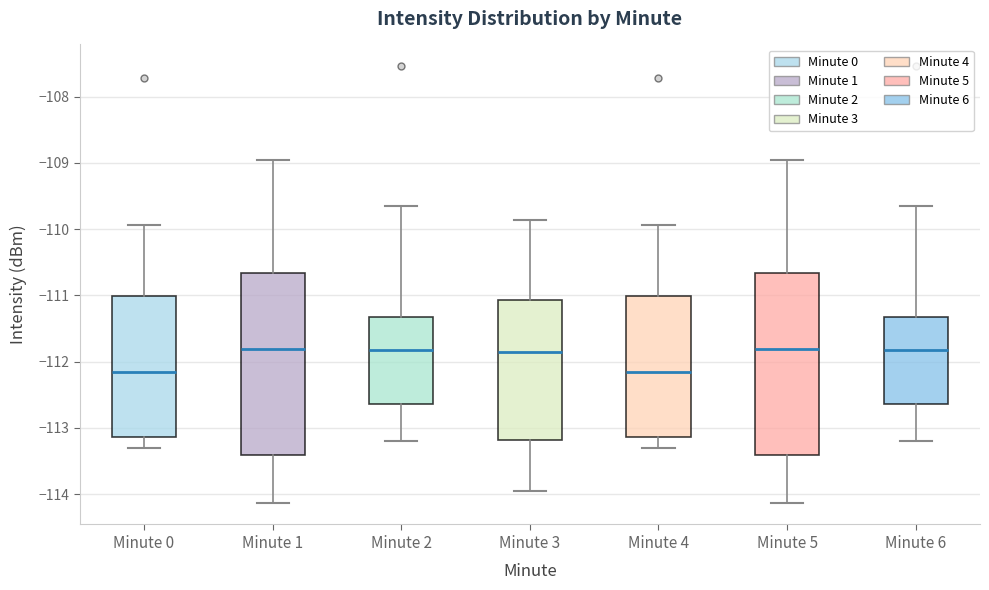

Reading left to right, transcribe this box plot: for each box, give where its median line is, the range the box spans, and where its two whiskers end, as read against the y-axis. The values are not printed on the chart, so give them approximately, as read against the axis.

Minute 0: median -112.1, box -113.1 to -111.0, whiskers -113.3 to -109.9
Minute 1: median -111.8, box -113.4 to -110.7, whiskers -114.1 to -109.0
Minute 2: median -111.8, box -112.6 to -111.3, whiskers -113.2 to -109.6
Minute 3: median -111.9, box -113.2 to -111.1, whiskers -113.9 to -109.9
Minute 4: median -112.1, box -113.1 to -111.0, whiskers -113.3 to -109.9
Minute 5: median -111.8, box -113.4 to -110.7, whiskers -114.1 to -109.0
Minute 6: median -111.8, box -112.6 to -111.3, whiskers -113.2 to -109.6